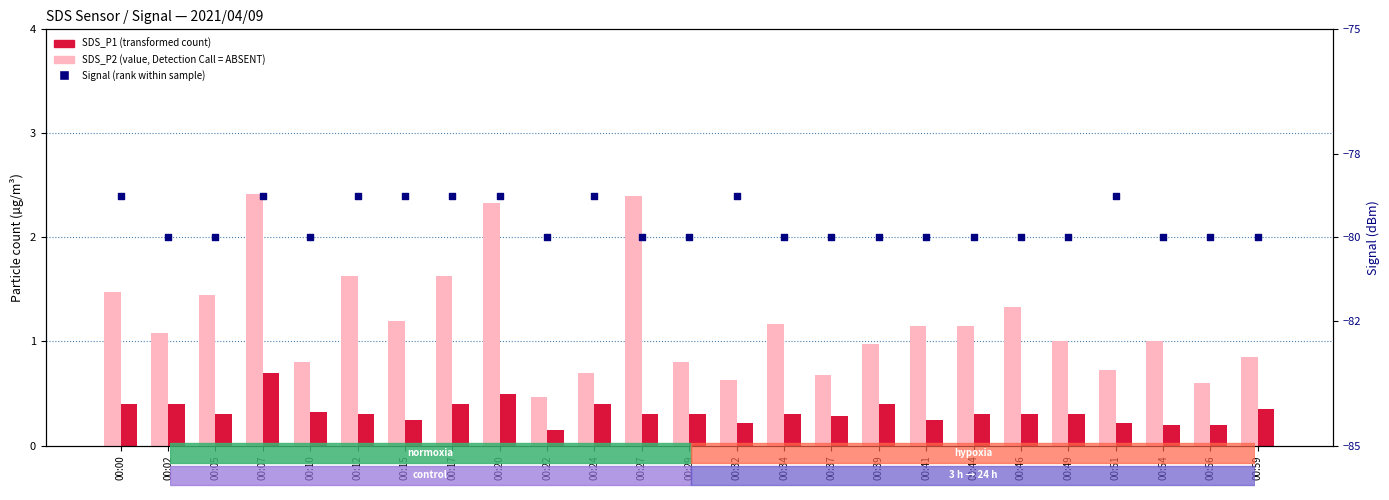

Is the value of SDS_P1 at 00:37 greater than the value of SDS_P2 at 00:59?

Yes